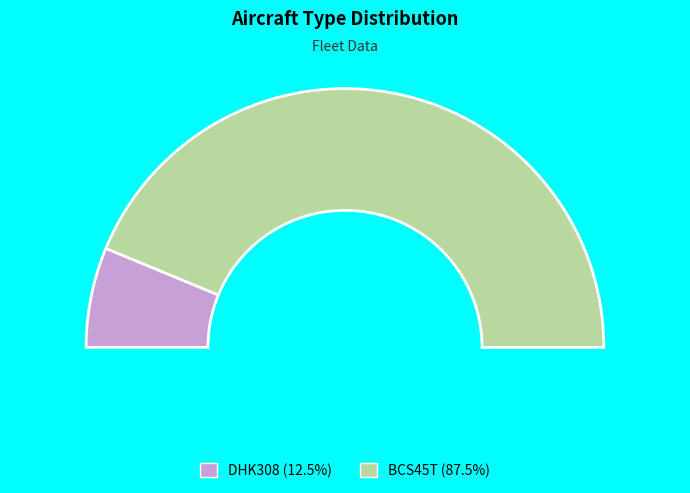

To the nearest percent, what is the combined percentage of DHK308 and BCS45T?

100%